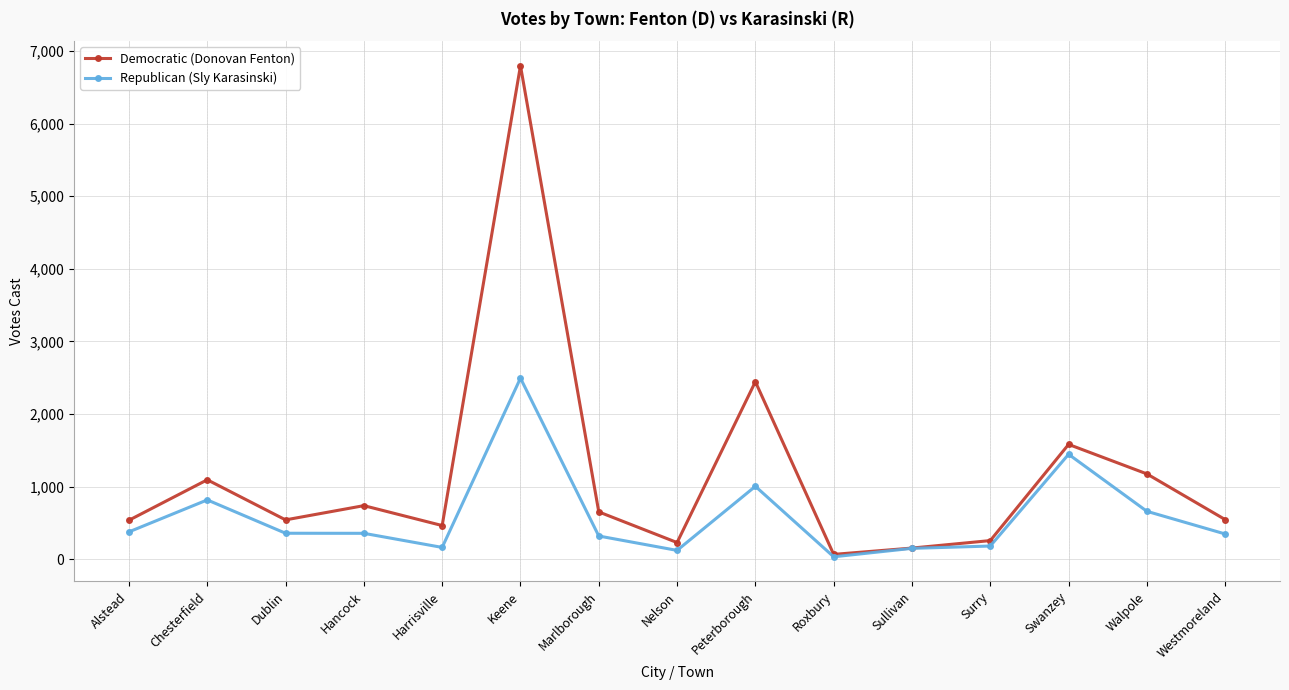

At which label does Republican (Sly Karasinski) reach its peak?

Keene